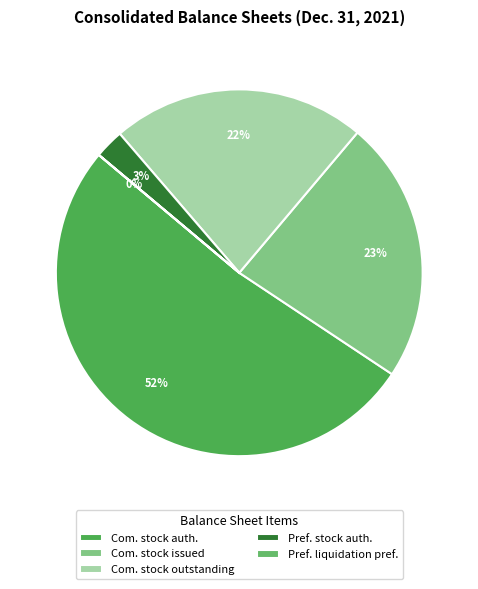

Which slice represents more than half of the pie?

Com. stock auth.